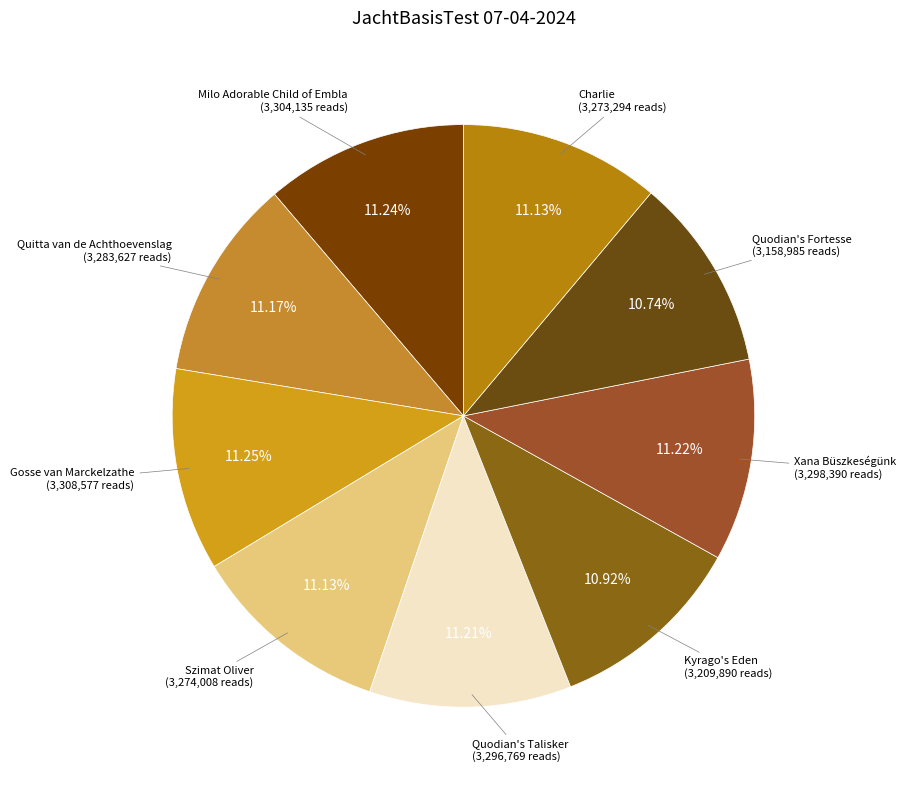

Which slice is the largest?

Gosse van Marckelzathe